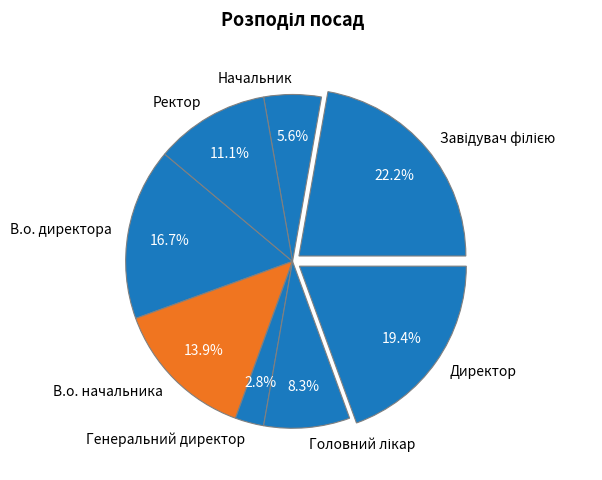

To the nearest percent, what is the combined percentage of Директор and Генеральний директор?

22%